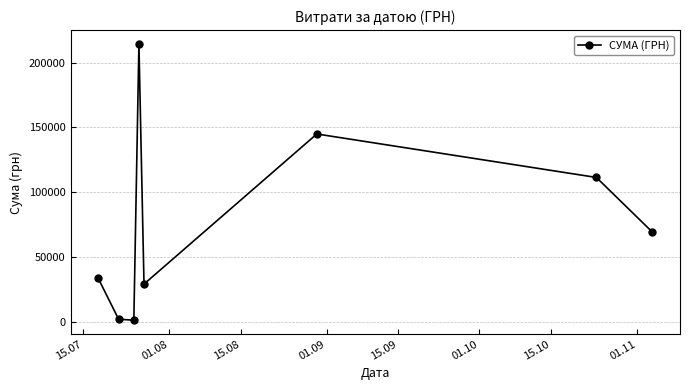

True or false: there are more than 2 points higher than both neighbors.

False